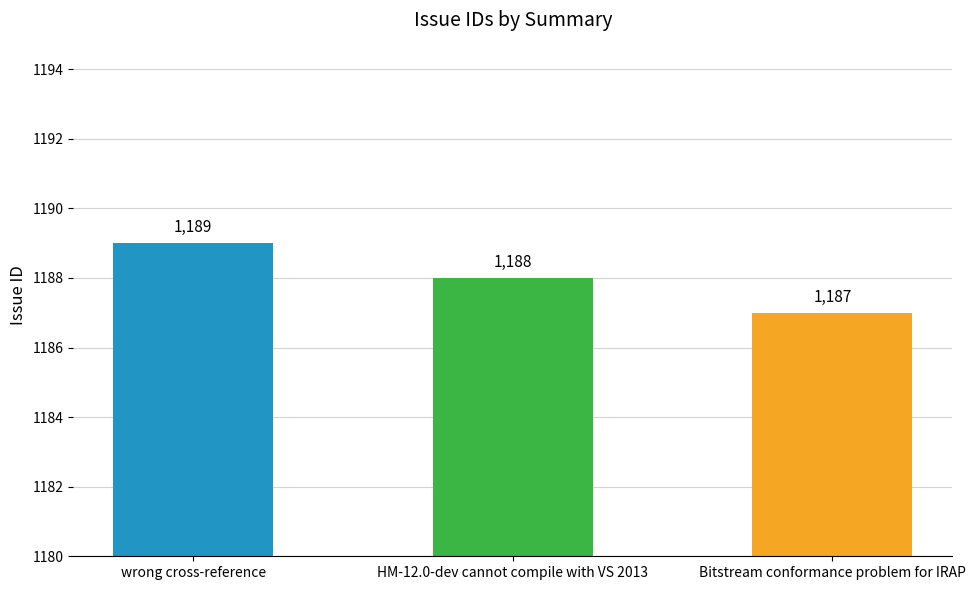

Reading left to right, list all the values displayed in this chart.

1189	1188	1187